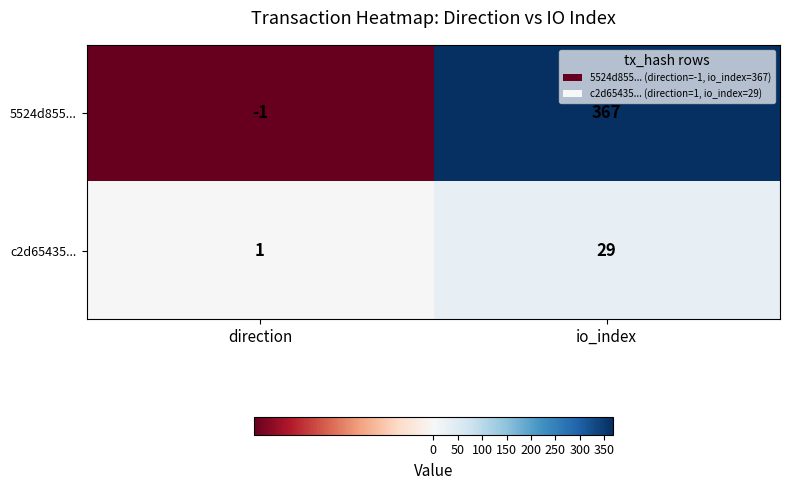

Which series has the largest range (max minus min)?

5524d855...